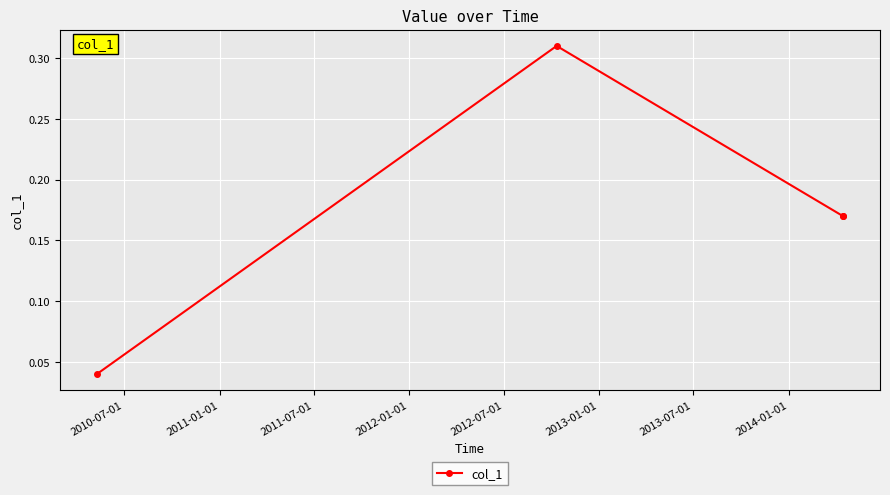

The chart shows a value of 0.1 at 2010-07-01. True or false?

False